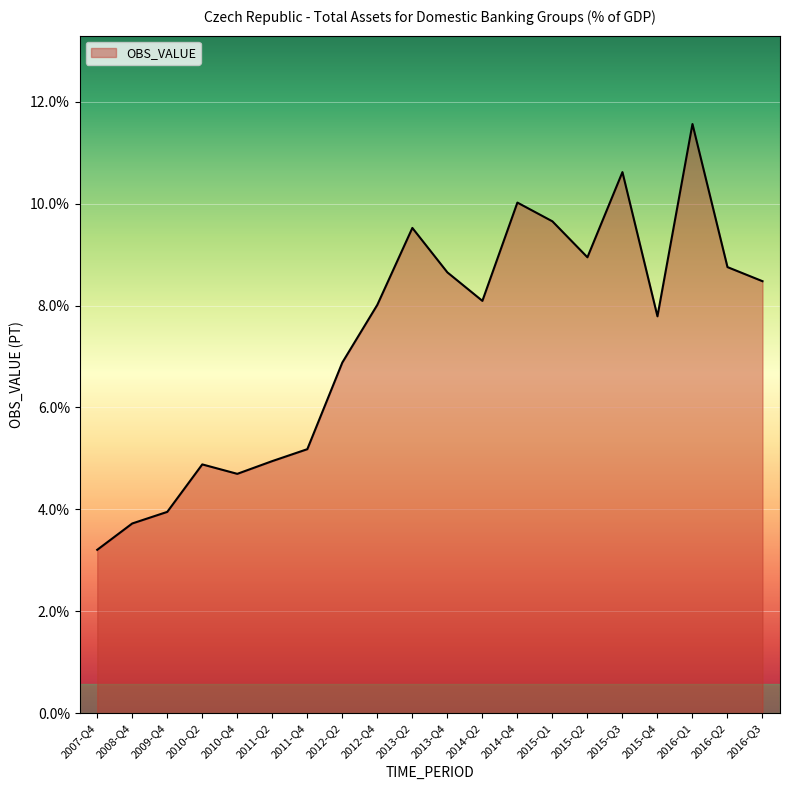

What is the difference between the second highest and minimum values?

7.4